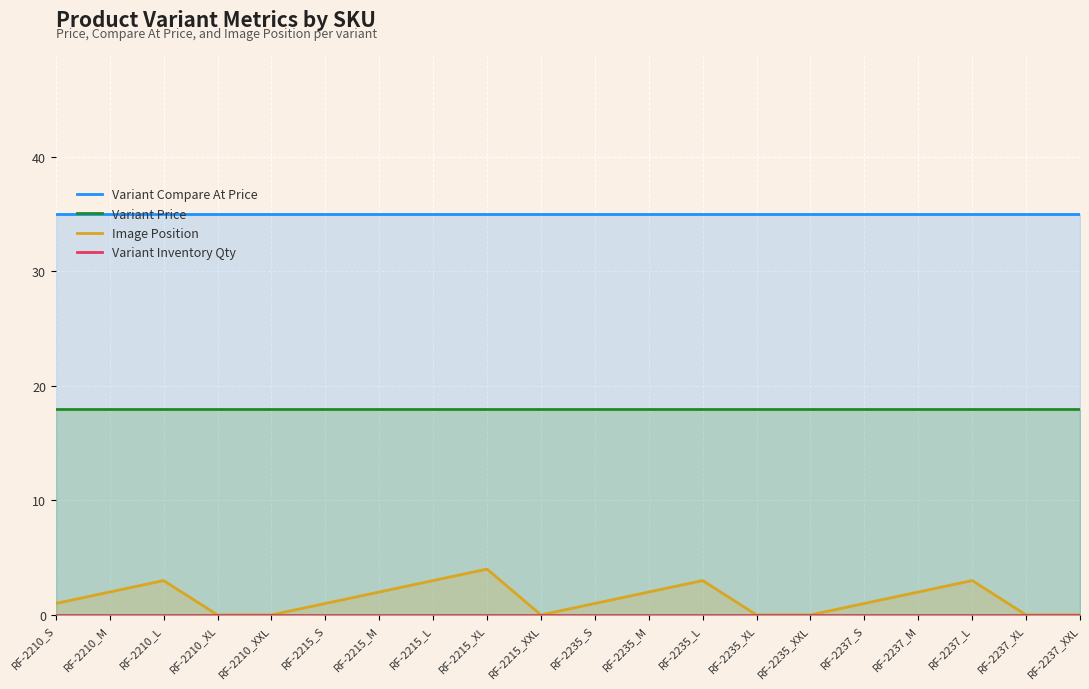

True or false: Variant Compare At Price and Variant Price cross at least once.

False